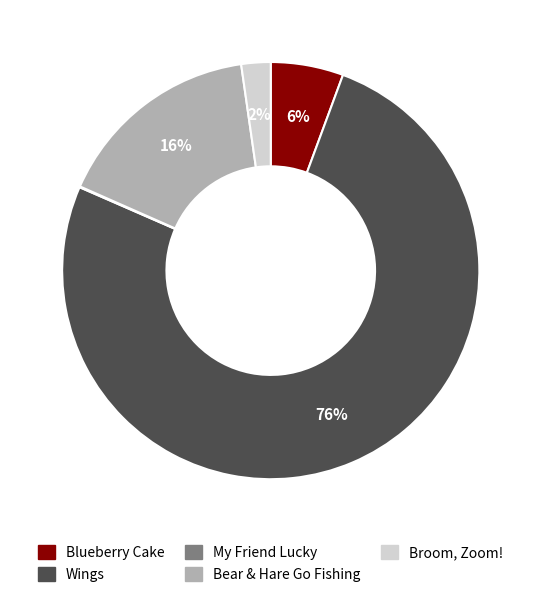

To the nearest percent, what percentage of the pie is Wings?

76%